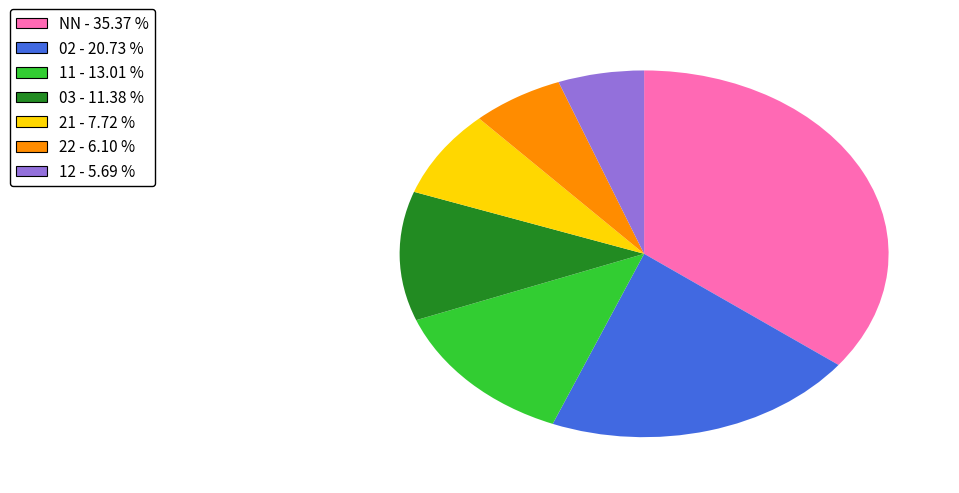

How many slices are in this pie chart?

7